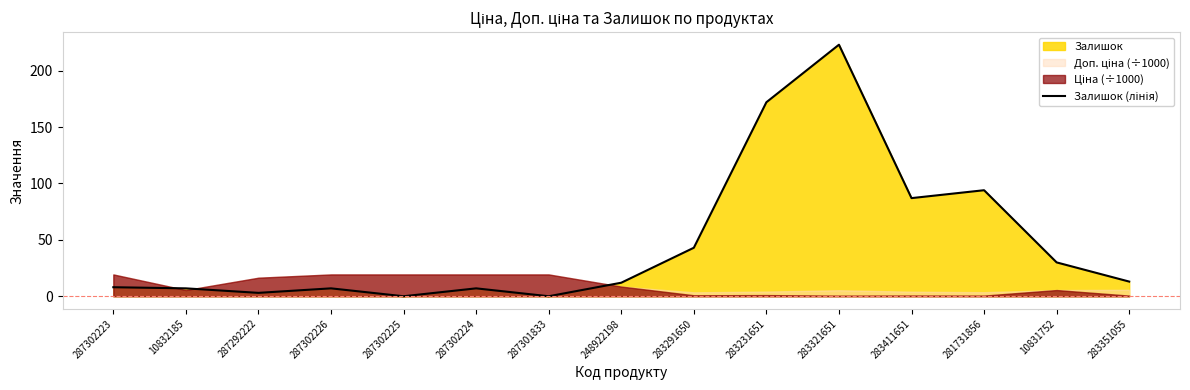

Reading left to right, transcribe all the data shown in this chart.

8	7	3	7	0	7	0	12	43	172	223	87	94	30	13